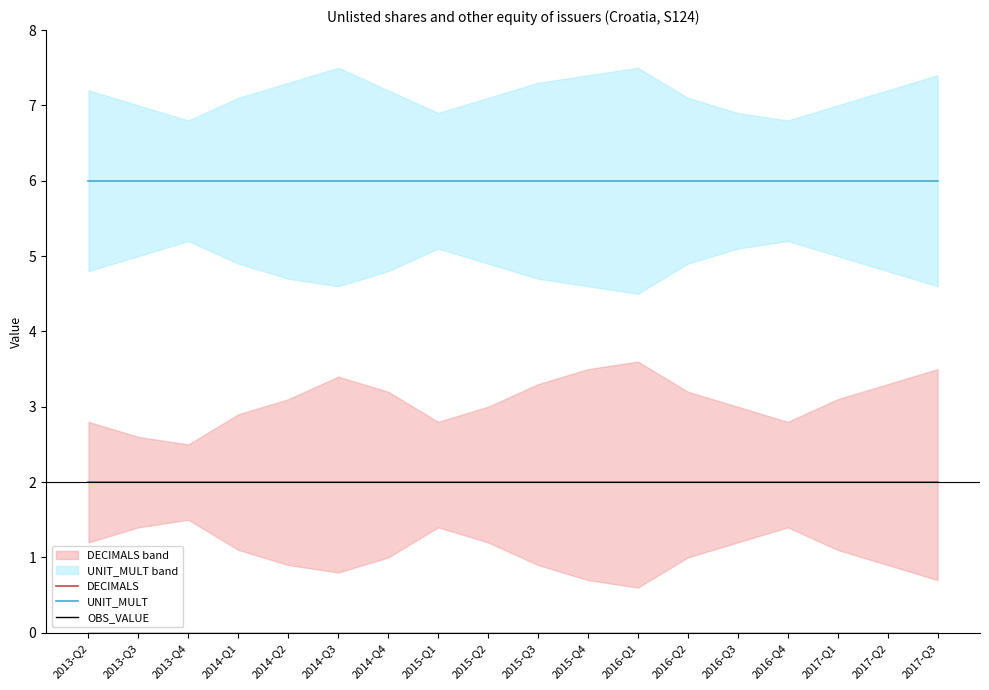

Is it true that DECIMALS equals 2 at 2015-Q4?

True